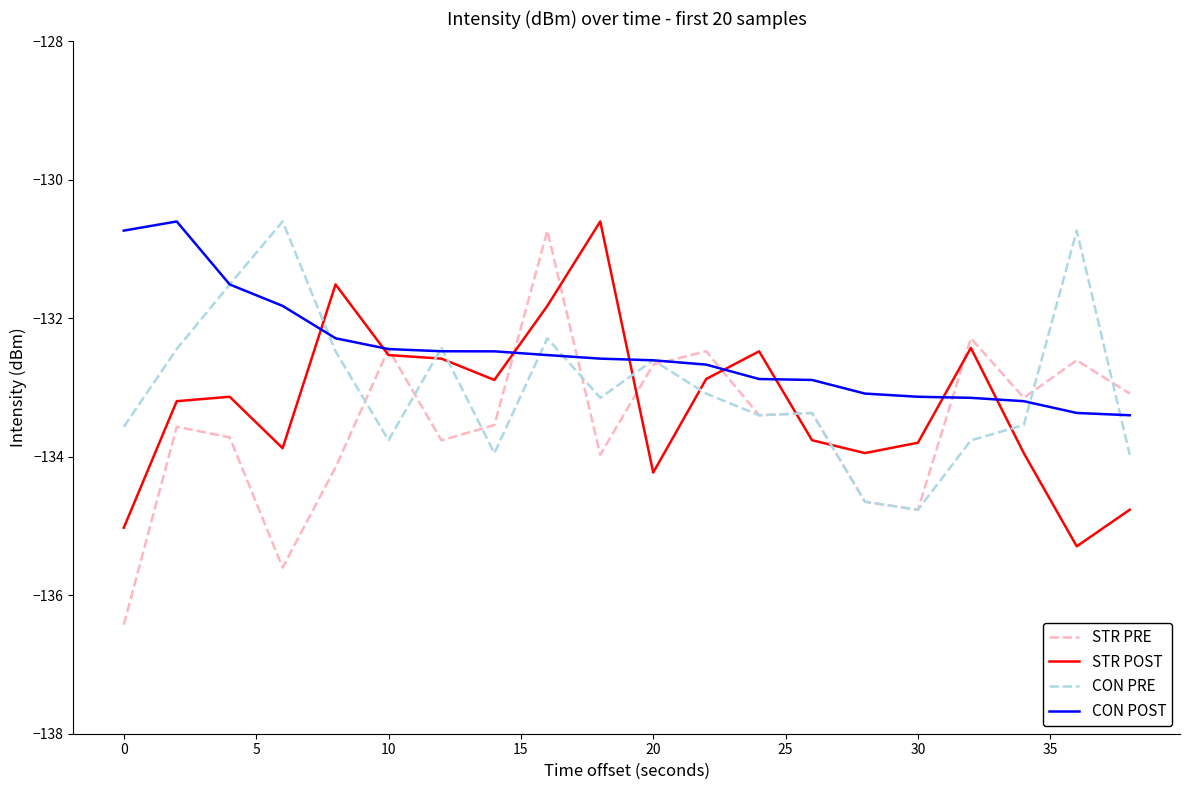

What is the greatest value displayed?

-130.6